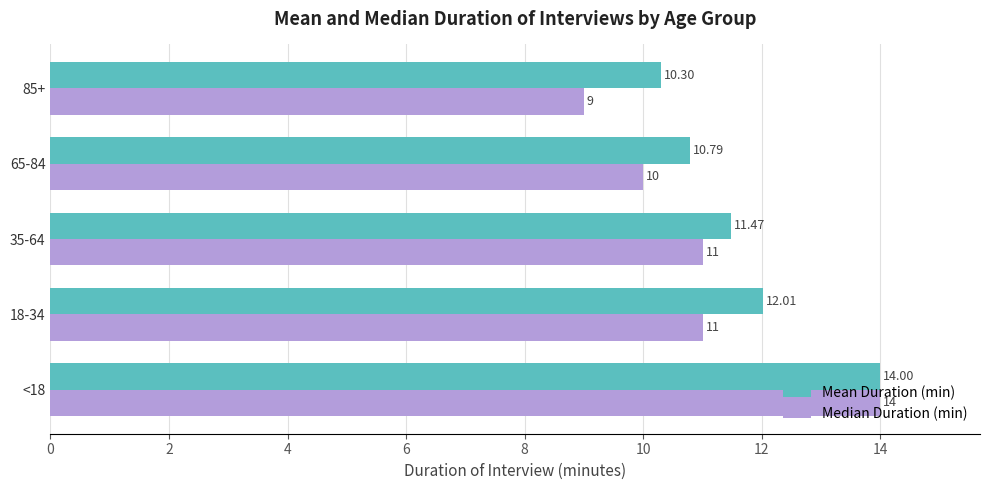

List the series in order of their overall mean, lowest first.

Median Duration (min), Mean Duration (min)